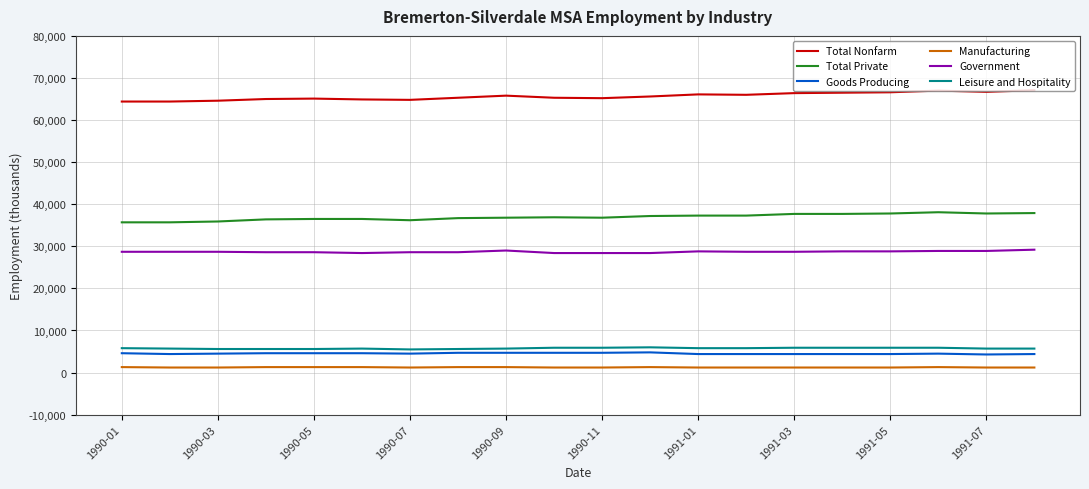

What is the difference between the maximum and minimum values in the Goods Producing series?

500